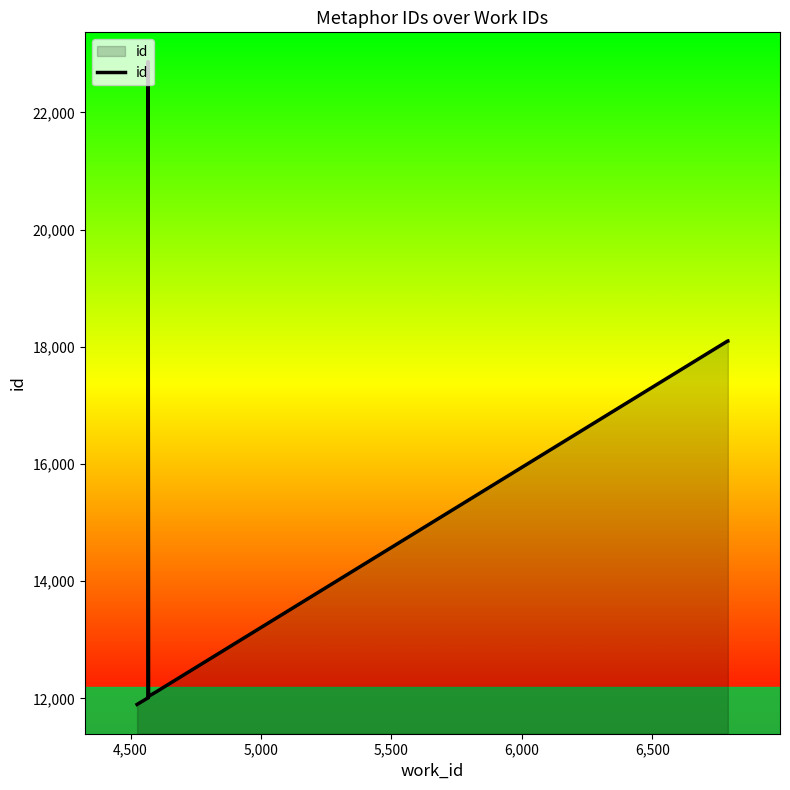

What is the sum of all values?

143192